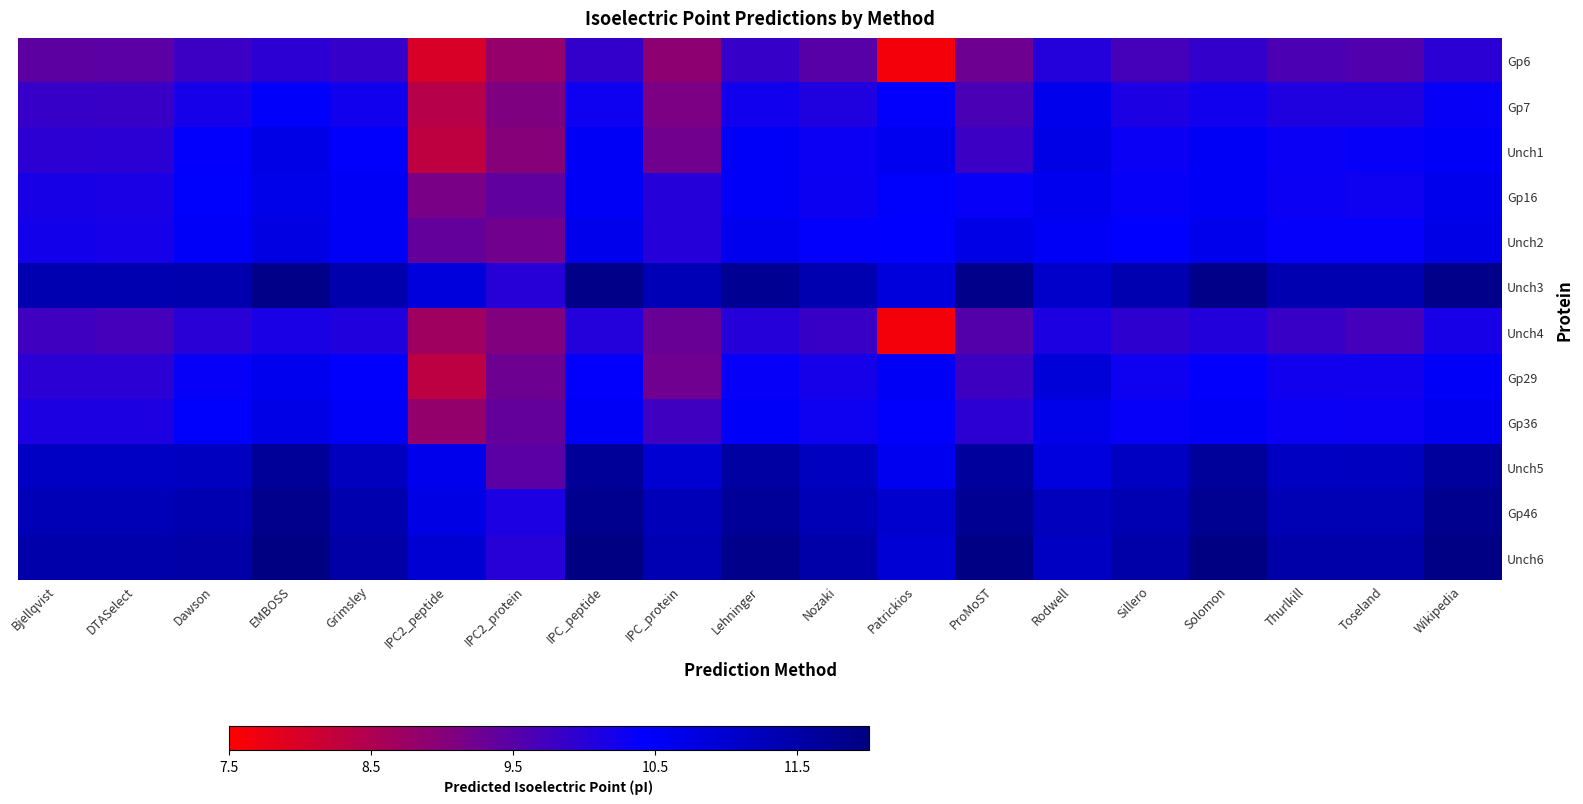

At which category is the sum across all series the highest?

EMBOSS